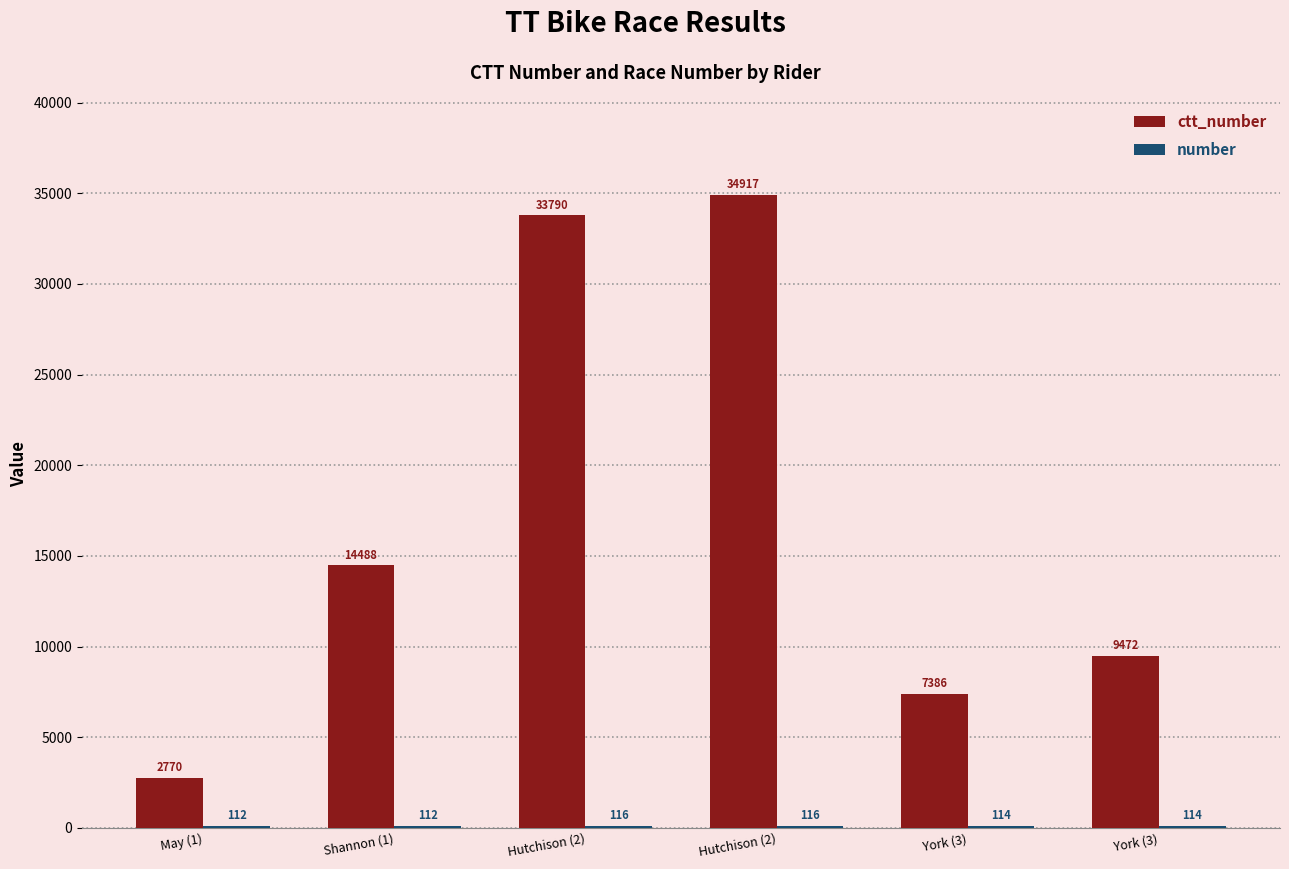

How many series are shown in this chart?

2